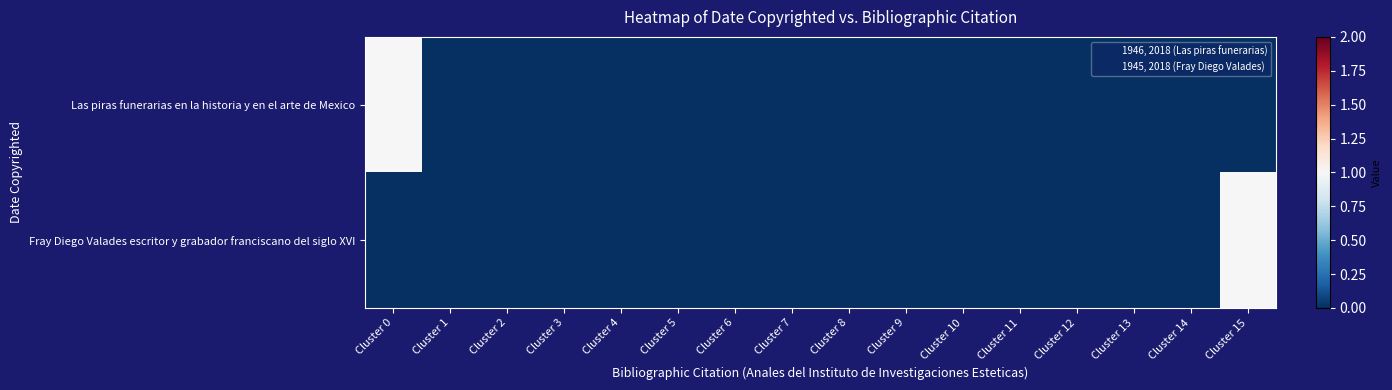

What is the maximum value shown in the chart?

1